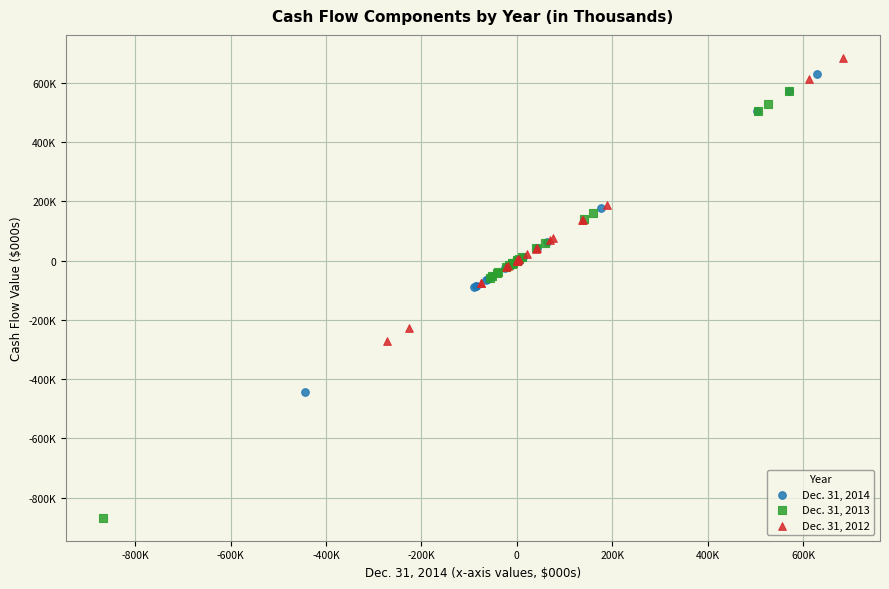

What are all the series names shown in the legend?

Dec. 31, 2014, Dec. 31, 2013, Dec. 31, 2012